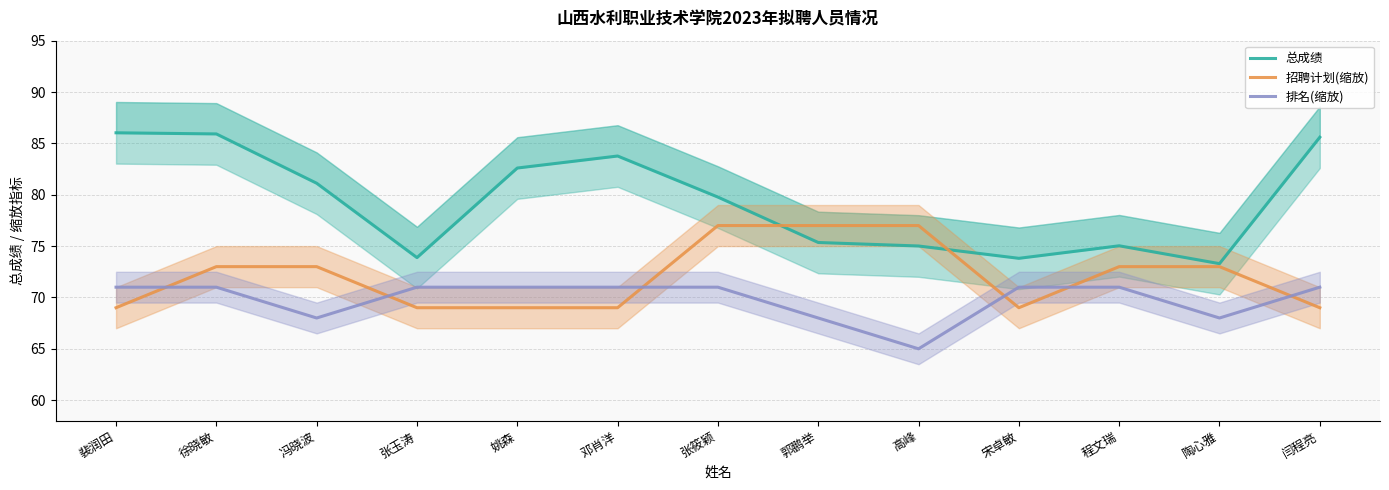

Reading left to right, transcribe all the data shown in this chart.

总成绩: 裴润田=86.0	徐晓敏=85.9	冯晓波=81.1	张玉涛=73.9	姚森=82.6	邓肖洋=83.8	张筱颖=79.8	郭鹏举=75.3	高峰=75.0	宋卓敏=73.8	程文瑞=75.0	陶心雅=73.3	闫程亮=85.6
招聘计划(缩放): 裴润田=69.0	徐晓敏=73.0	冯晓波=73.0	张玉涛=69.0	姚森=69.0	邓肖洋=69.0	张筱颖=77.0	郭鹏举=77.0	高峰=77.0	宋卓敏=69.0	程文瑞=73.0	陶心雅=73.0	闫程亮=69.0
排名(缩放): 裴润田=71.0	徐晓敏=71.0	冯晓波=68.0	张玉涛=71.0	姚森=71.0	邓肖洋=71.0	张筱颖=71.0	郭鹏举=68.0	高峰=65.0	宋卓敏=71.0	程文瑞=71.0	陶心雅=68.0	闫程亮=71.0